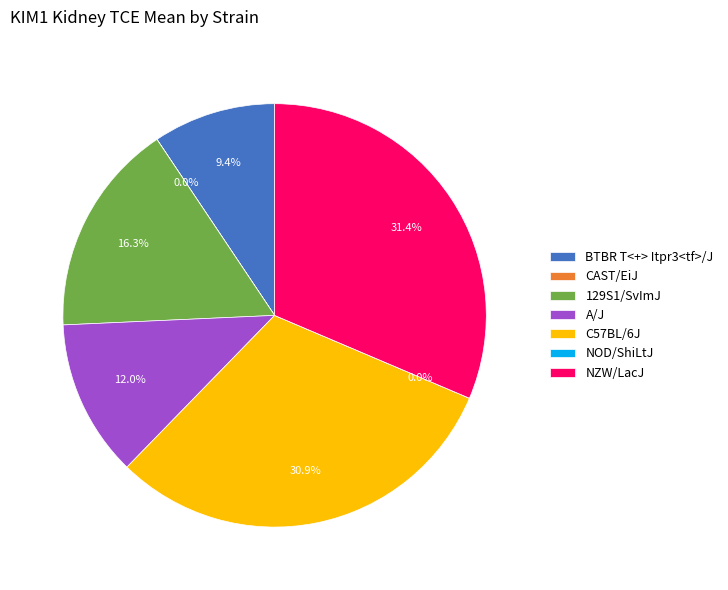

What is the largest slice in the pie chart?

NZW/LacJ